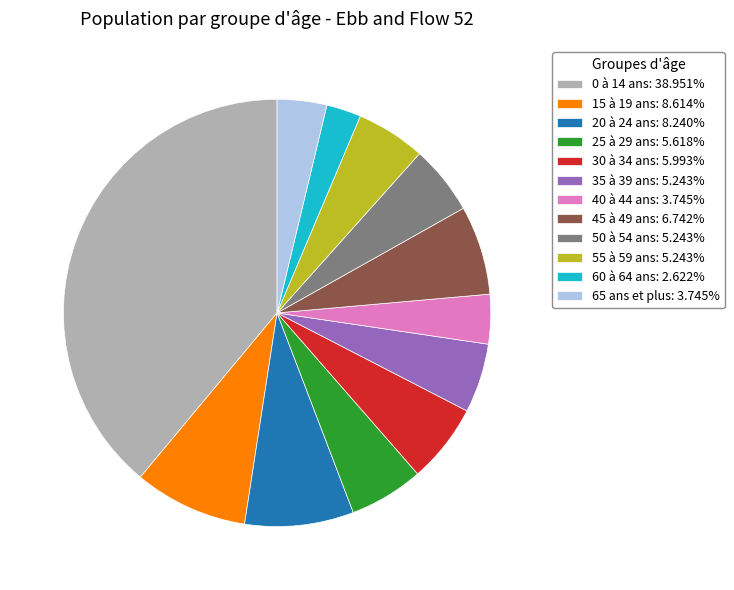

What is the ratio of the value at 0 à 14 ans: 38.951% to the value at 50 à 54 ans: 5.243%?

7.4